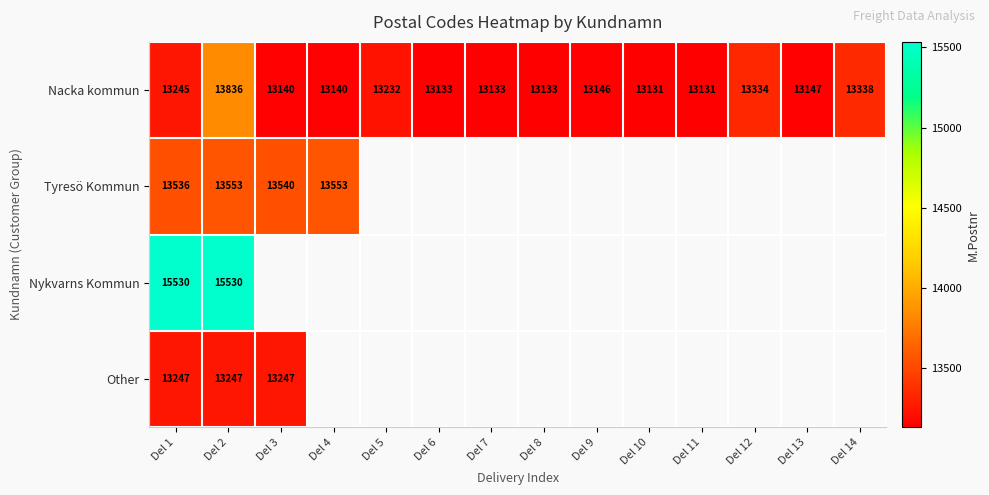

At Del 2, list the series in order from smallest to largest.

Other, Tyresö Kommun, Nacka kommun, Nykvarns Kommun